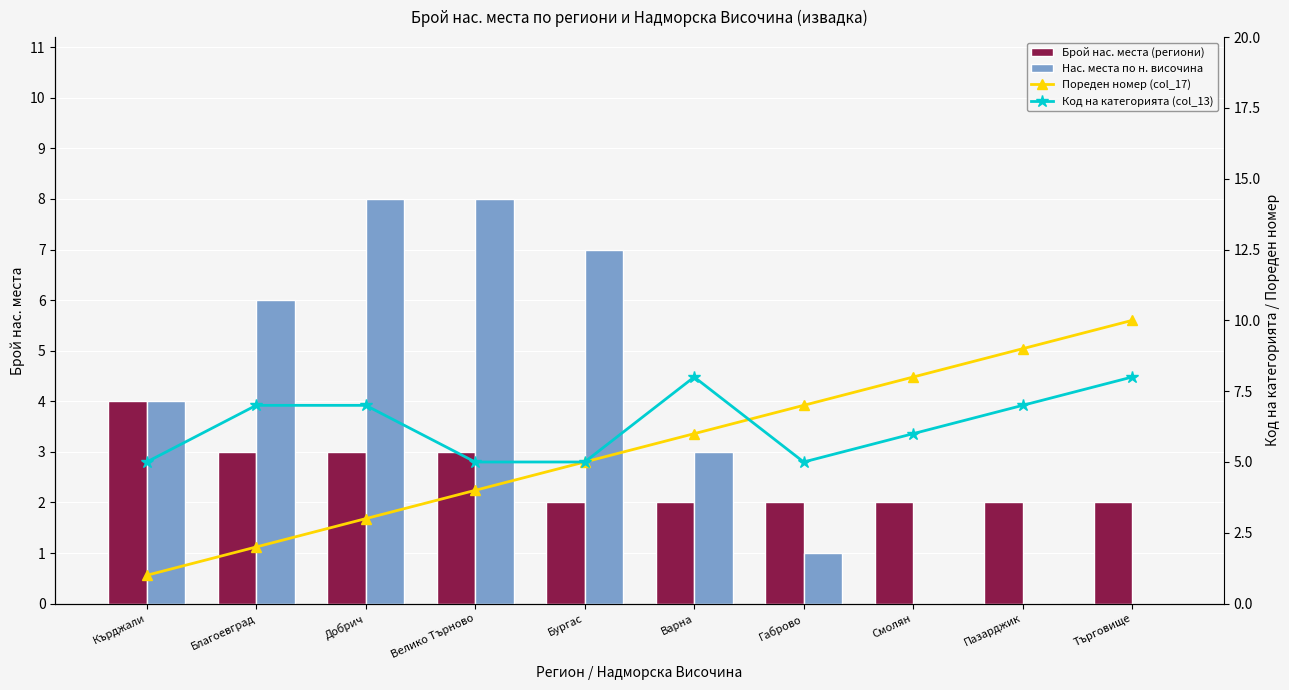

List the labels in order of Брой нас. места (региони) value, smallest first.

Бургас, Варна, Габрово, Смолян, Пазарджик, Търговище, Благоевград, Добрич, Велико Търново, Кърджали